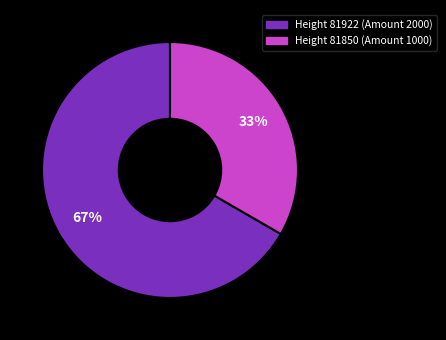

To the nearest percent, what is the average slice percentage?

50%